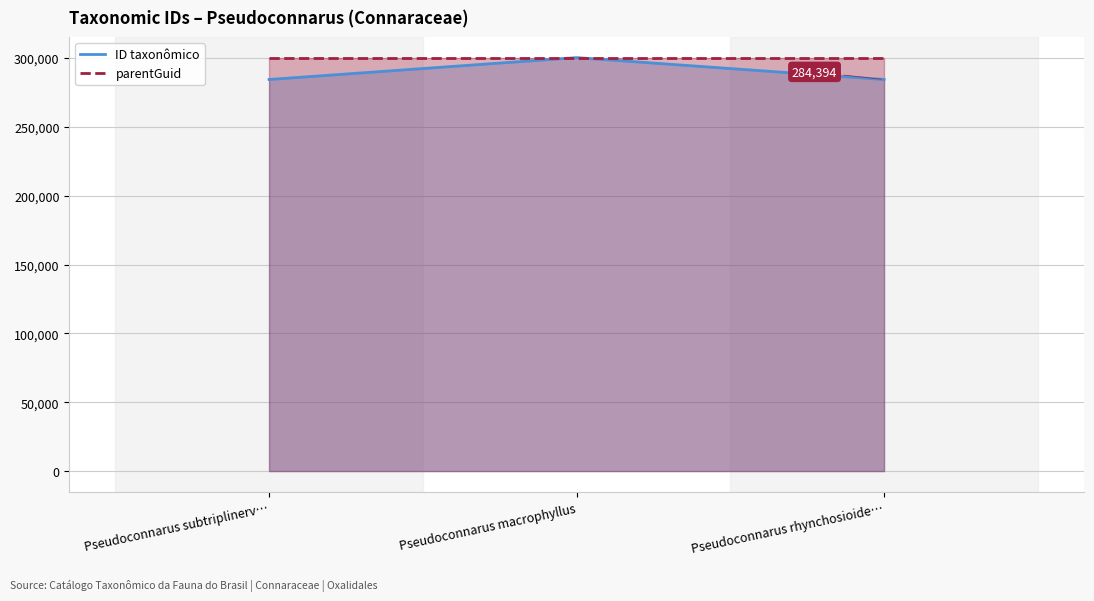

What is the sum of the ID taxonômico values at Pseudoconnarus rhynchosioide… and Pseudoconnarus macrophyllus?

584682